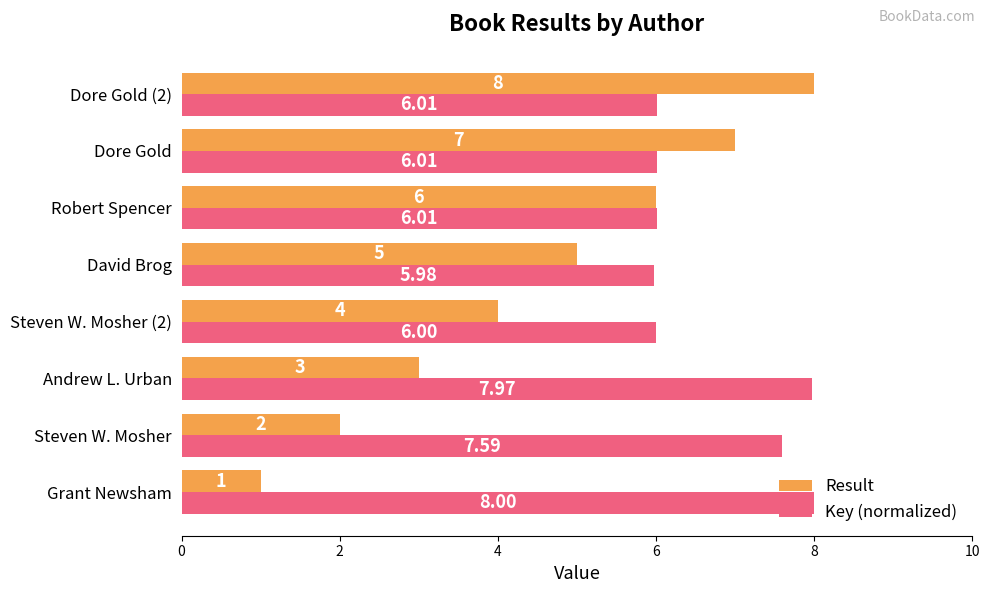

What is the minimum value for Key (normalized)?

6.0